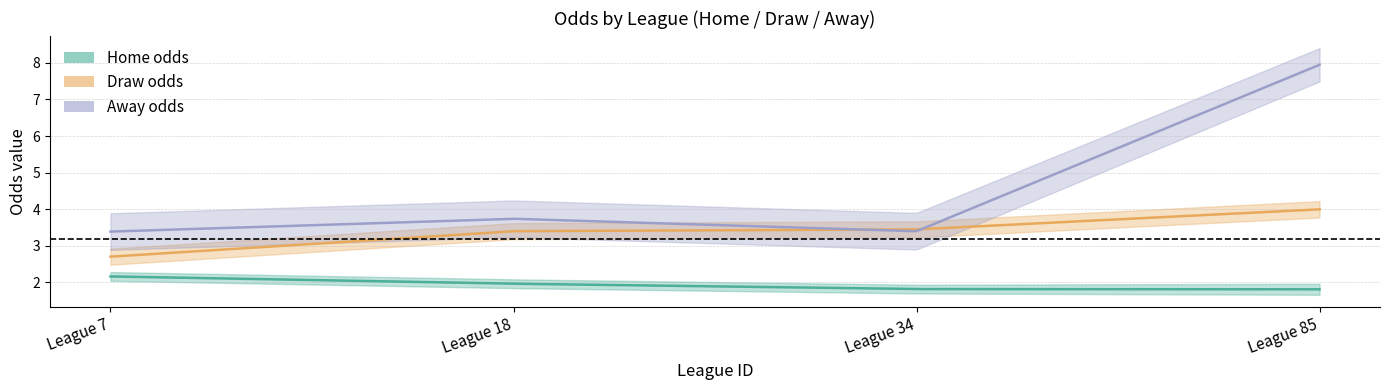

The first_draw series shows 4.0 at 85. True or false?

True